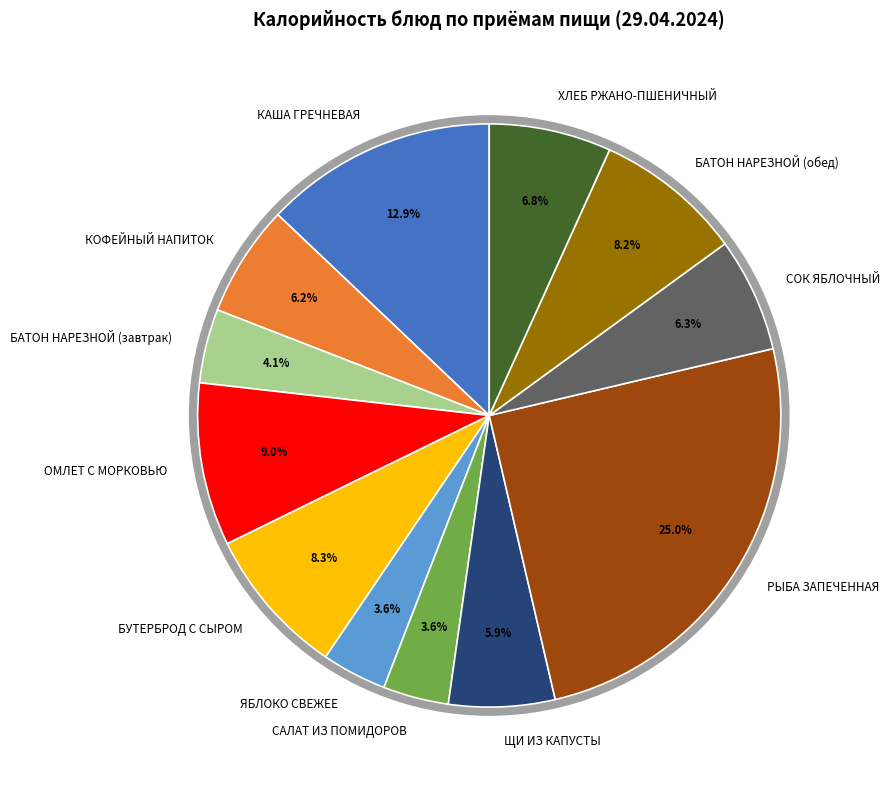

Is it true that САЛАТ ИЗ ПОМИДОРОВ is 4% of the pie?

True